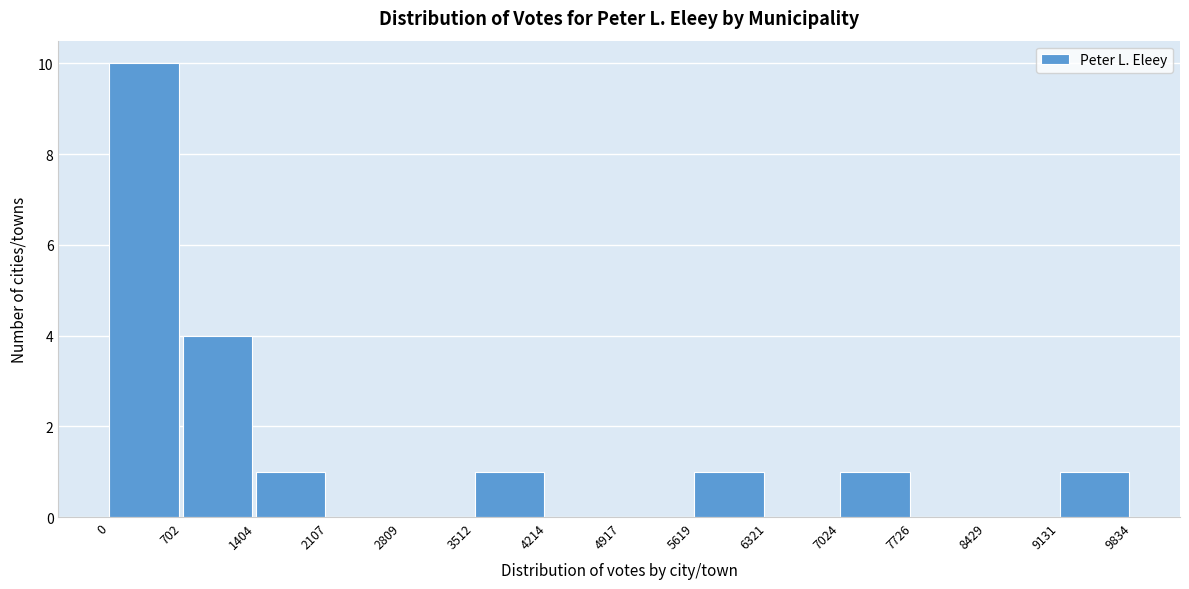

Which range on the x-axis has the tallest bar?

0 to 702